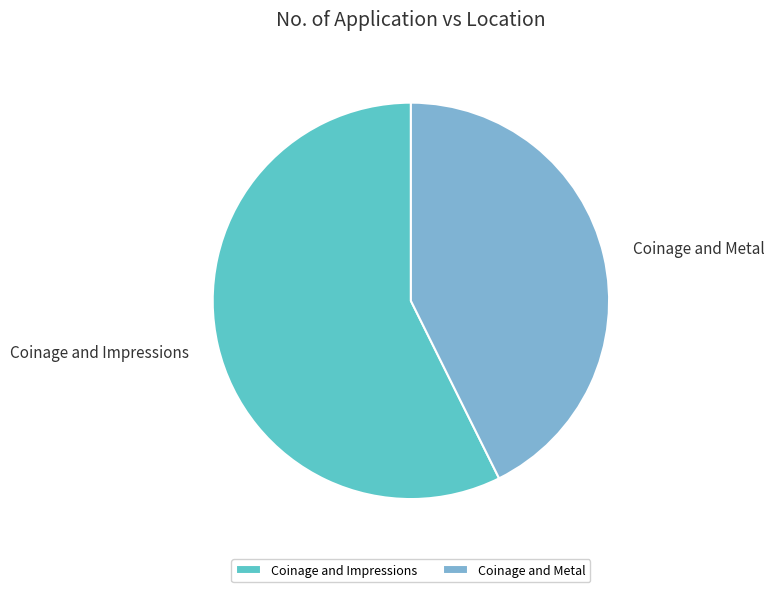

What is the largest slice in the pie chart?

Coinage and Impressions